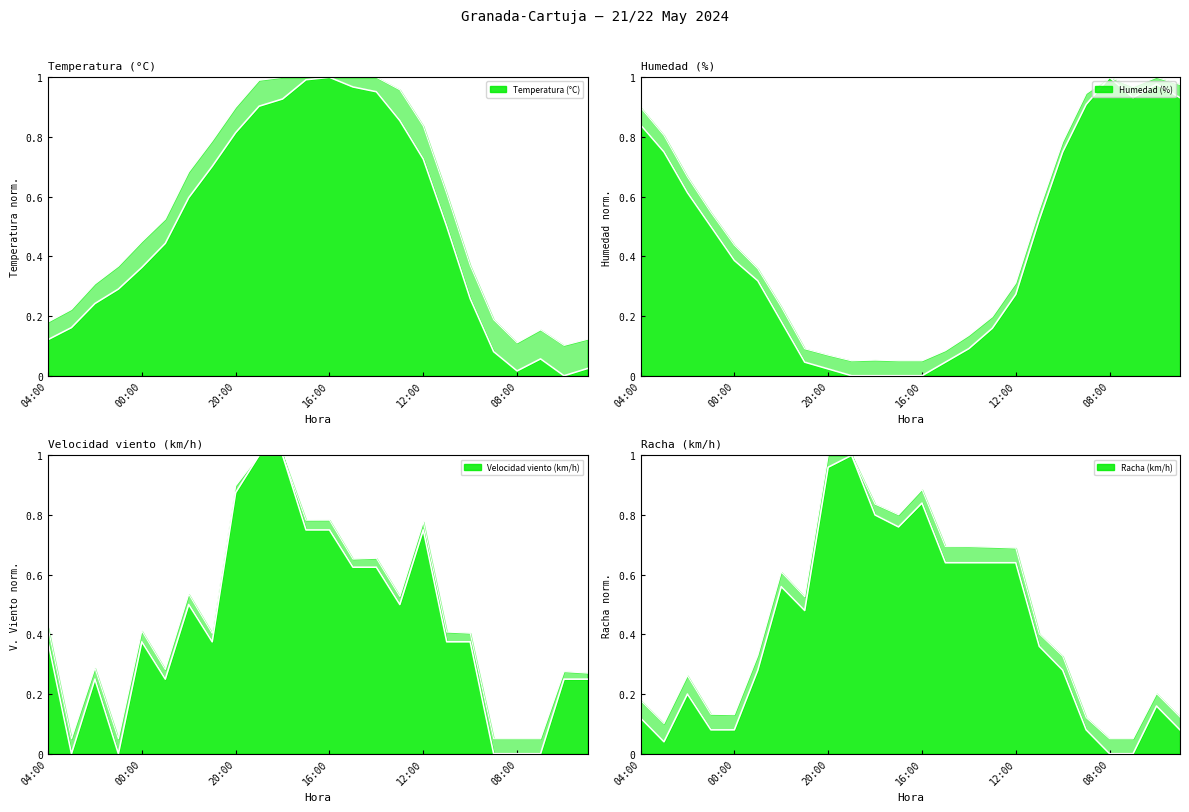

In Humedad (%), how many points are higher than both neighbors (excluding endpoints)?

2